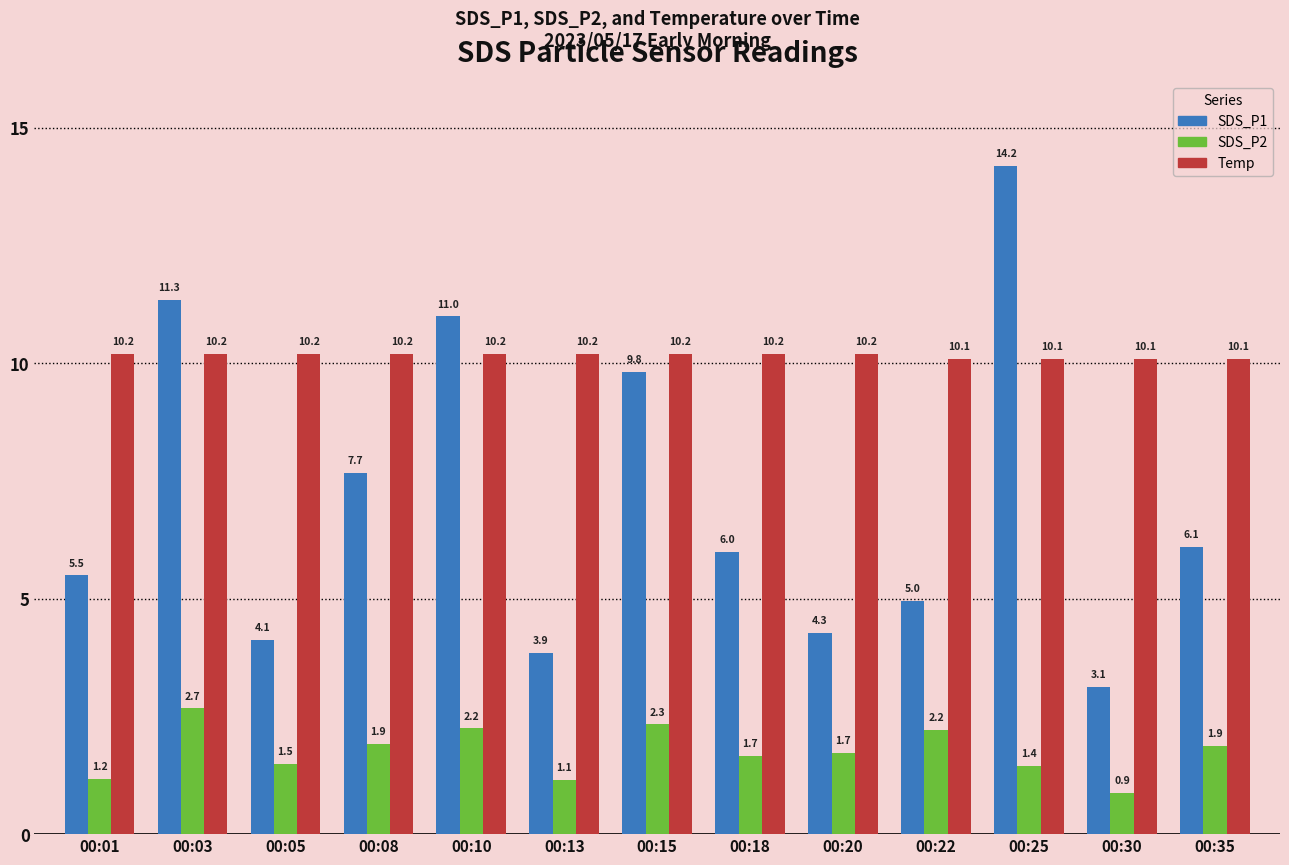

What is the greatest value displayed?

14.2